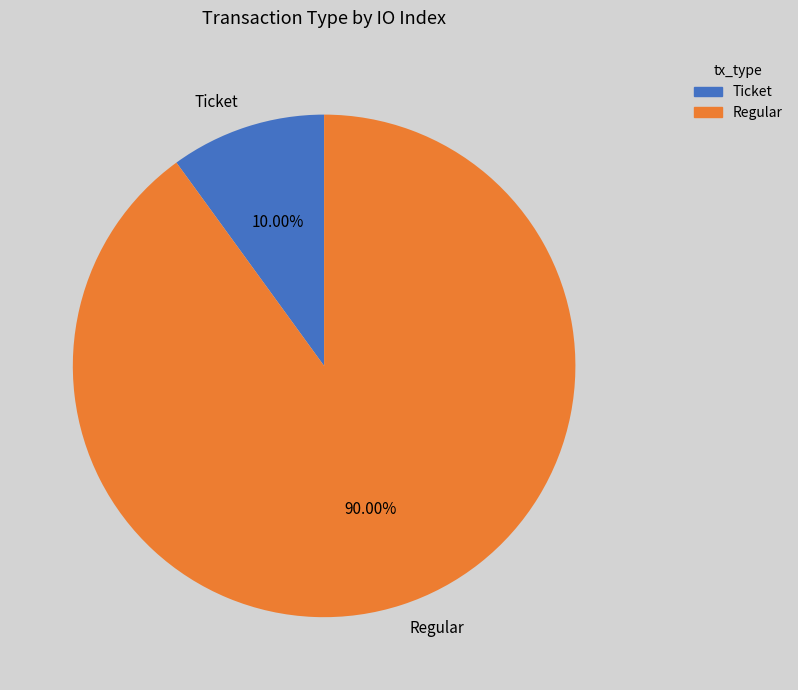

Between Regular and Ticket, which is larger?

Regular